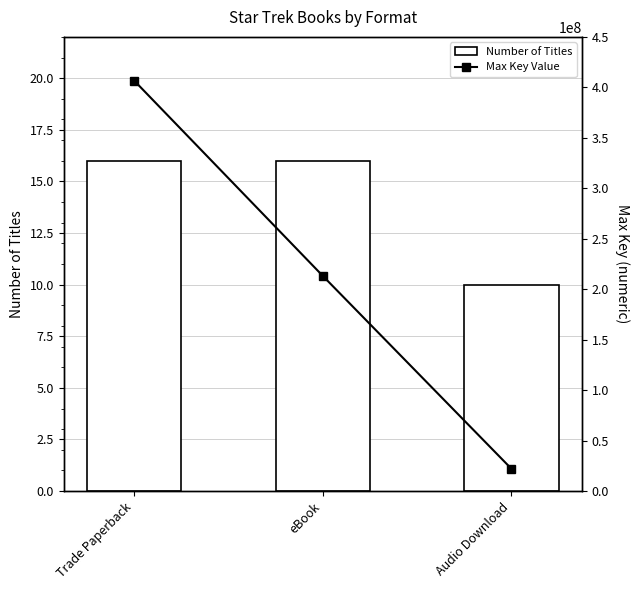

At Trade Paperback, list the series in order from smallest to largest.

Number of Titles, Max Key Value